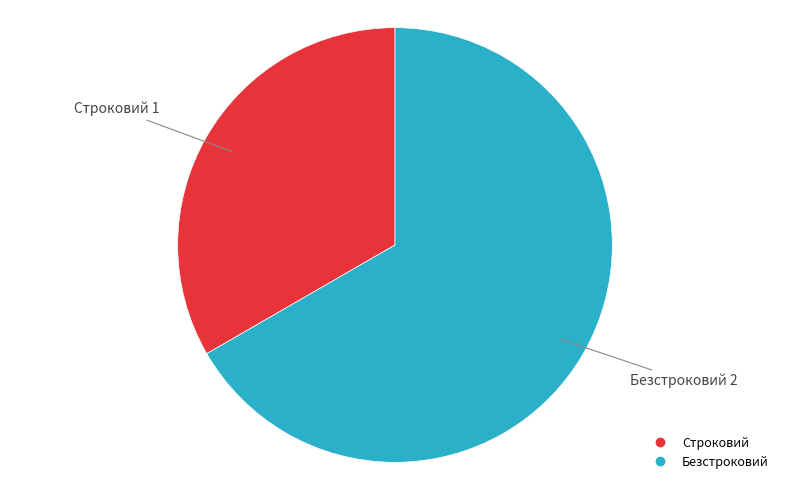

Combined, do Безстроковий and Строковий account for over 50%?

Yes